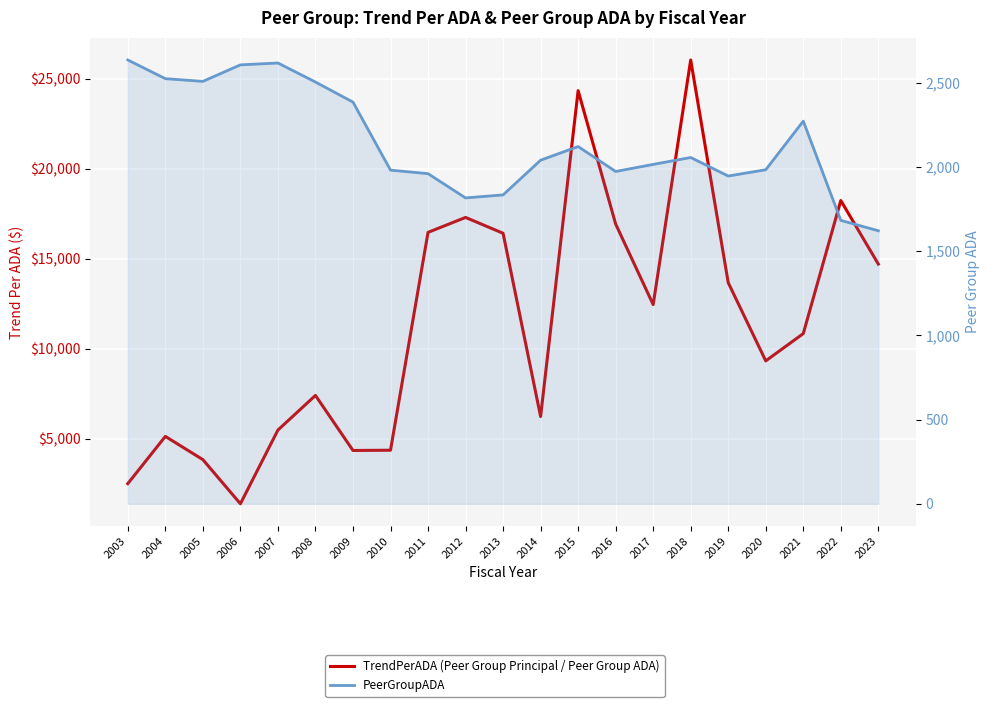

The value of PeerGroupADA at 2007 is 3704.8. True or false?

False